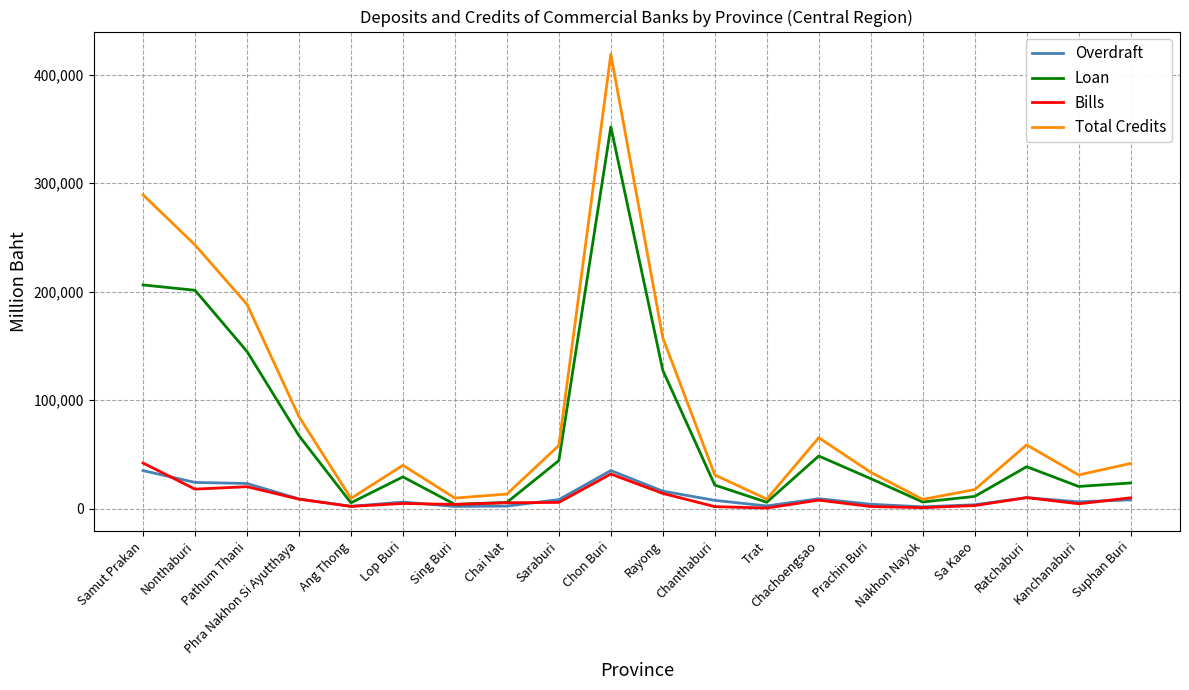

Which series has the widest spread of values?

Total Credits